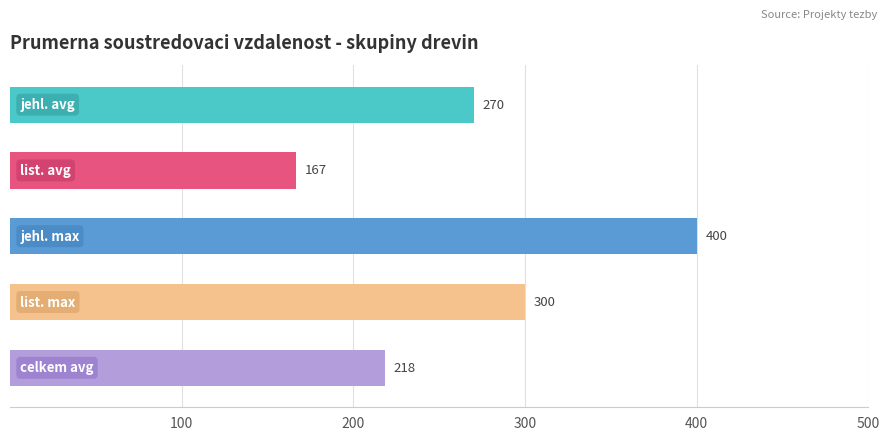

What is the value of the 1st bar from the top?

270.0